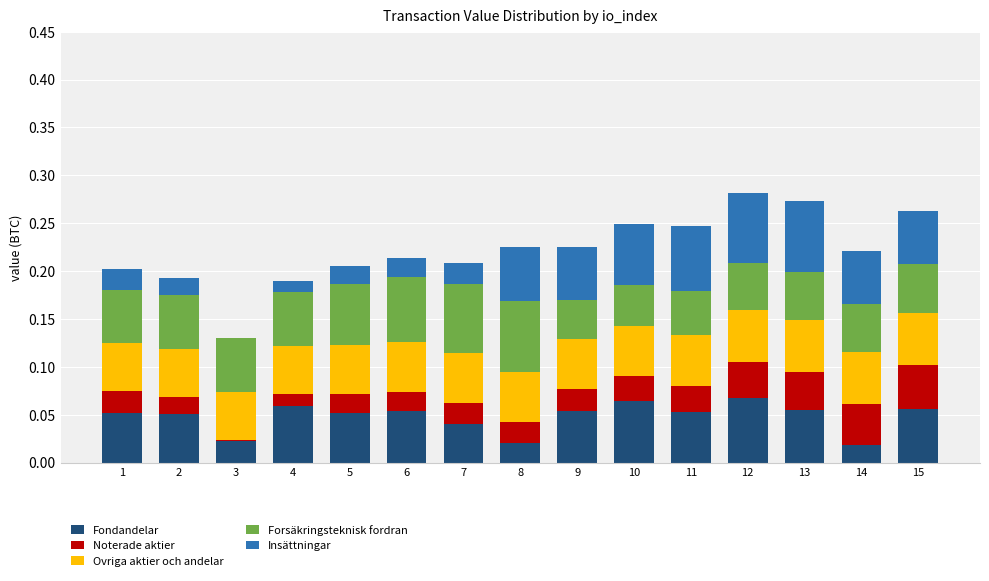

List the series in order of their peak value, lowest first.

Noterade aktier, Ovriga aktier och andelar, Fondandelar, Forsäkringsteknisk fordran, Insättningar